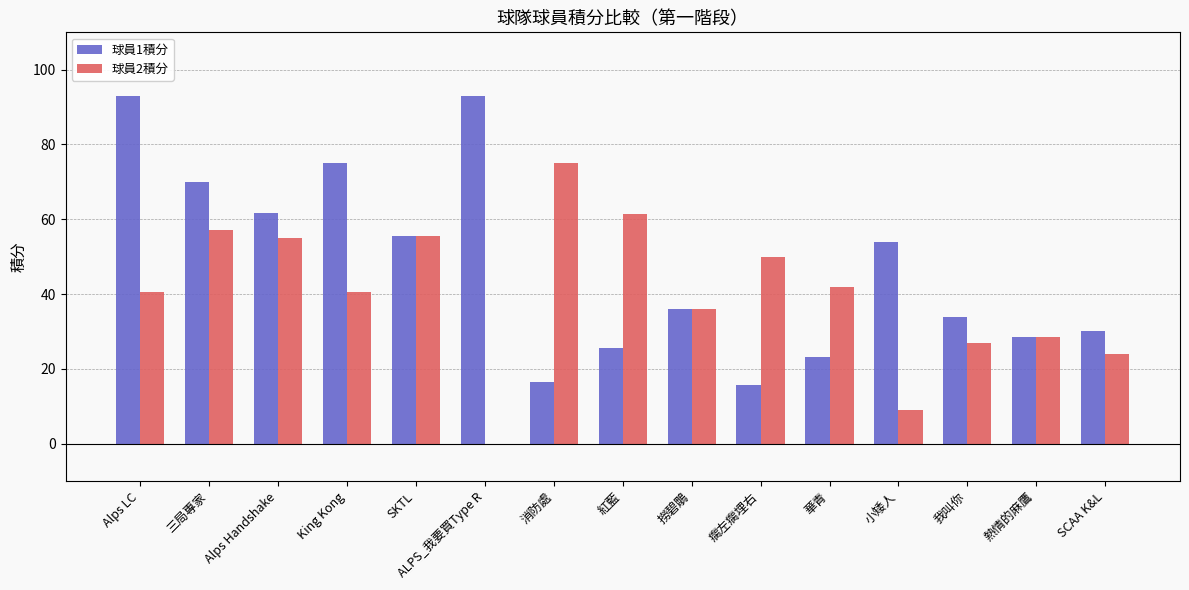

At which label does 球員2積分 reach its peak?

消防處